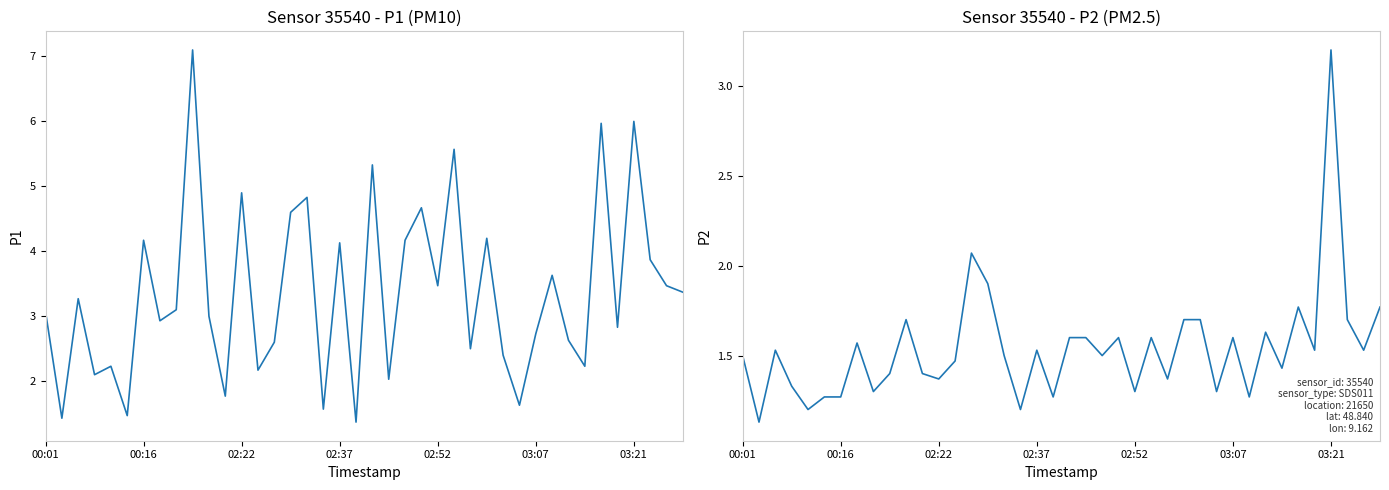

In P2, how many points are higher than both neighbors (excluding endpoints)?

11